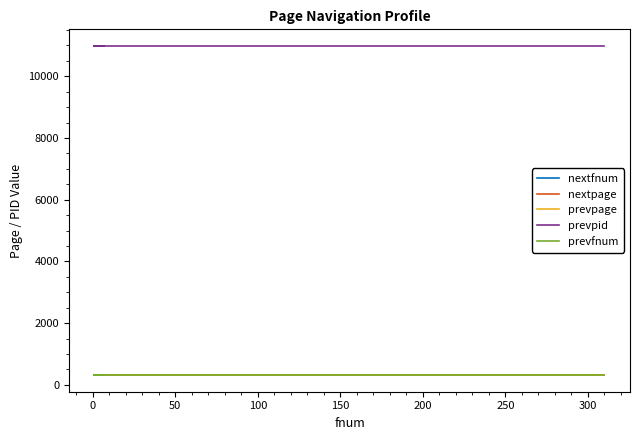

How many lines are shown in the chart?

5